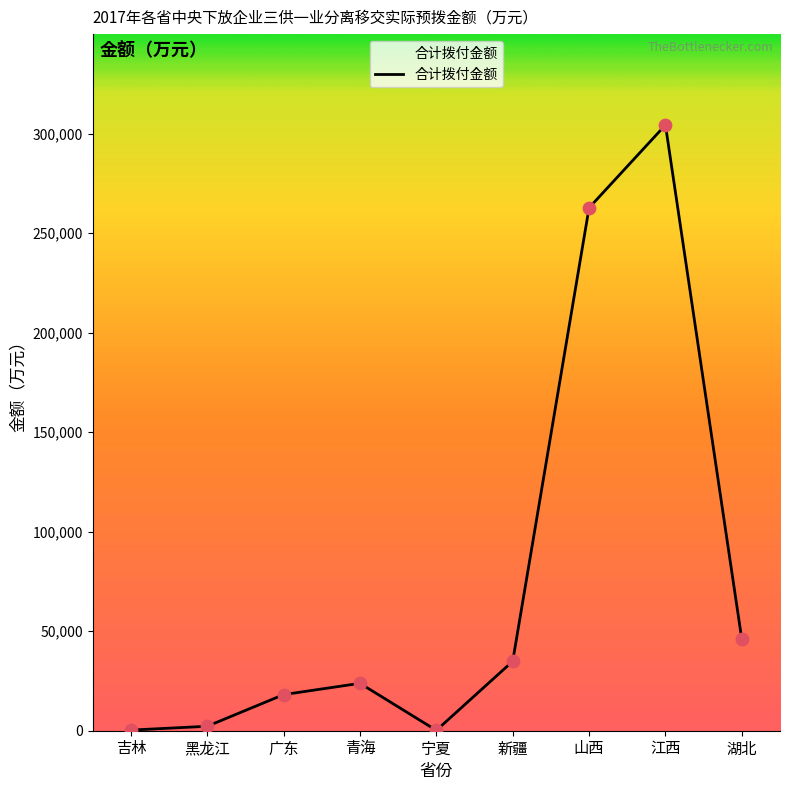

Which has a higher value, 吉林 or 广东?

广东